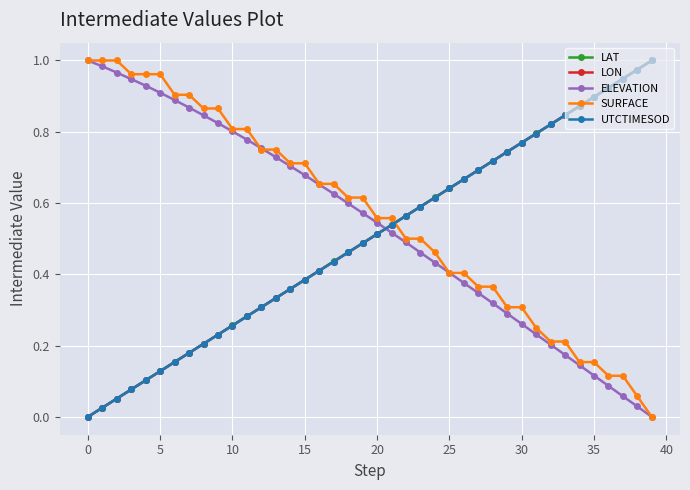

How many intersections are there between ELEVATION and UTCTIMESOD?

1